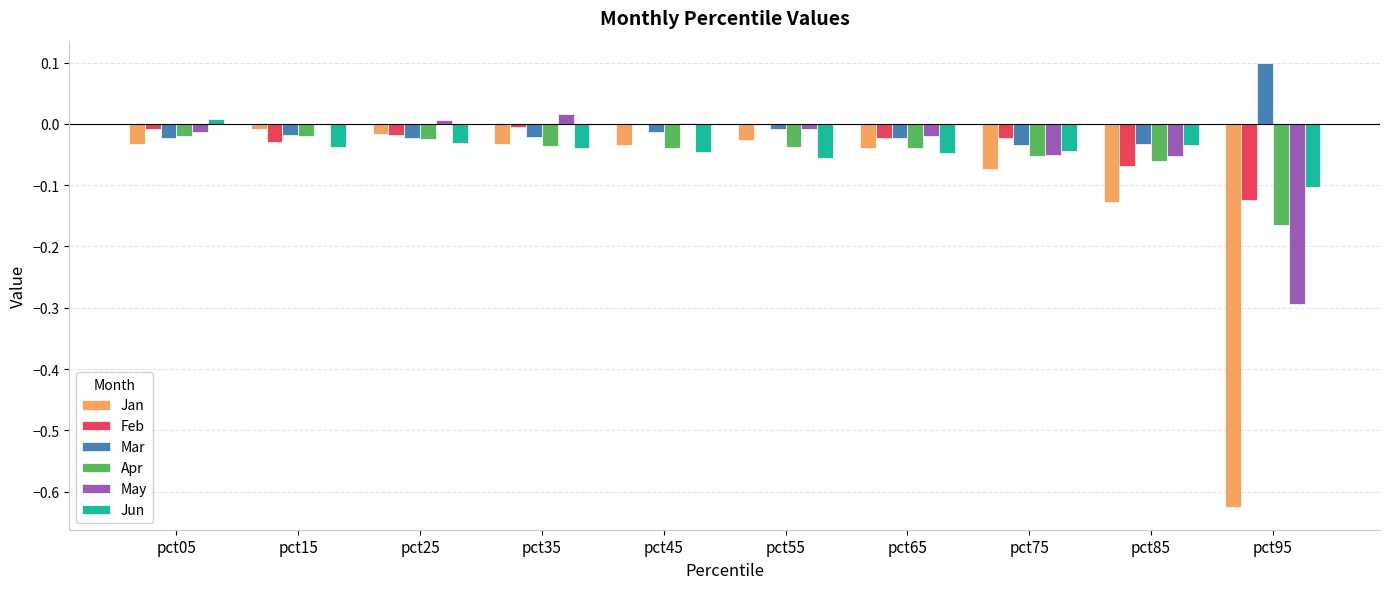

What is the difference between the Jan values at pct35 and pct95?

0.6